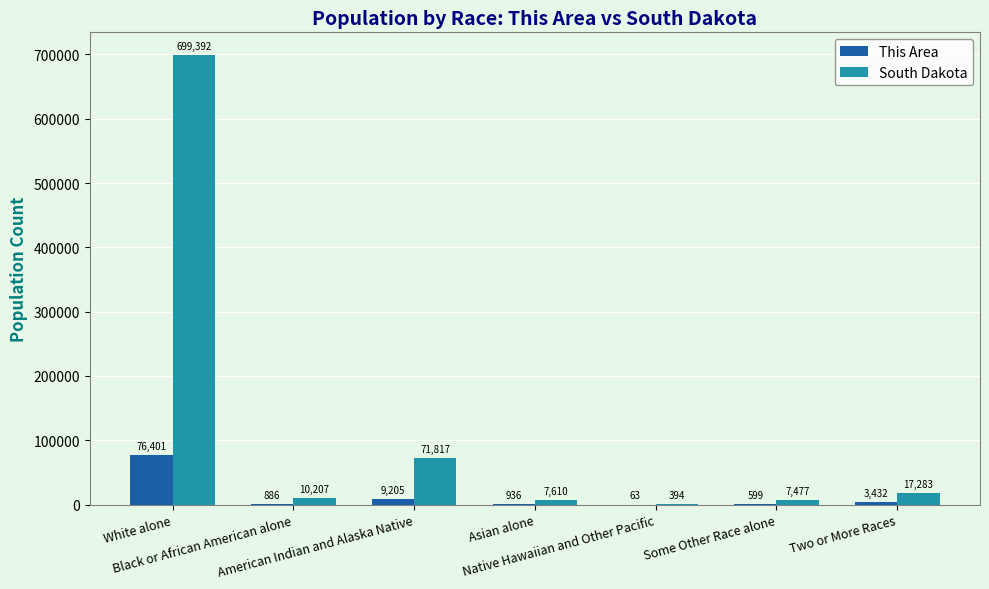

Is it true that South Dakota equals 120066 at American Indian and Alaska Native?

False